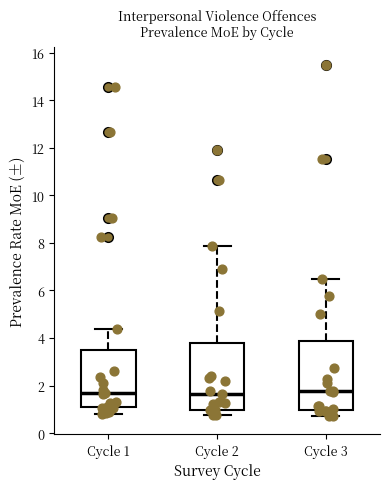

Reading left to right, read every box against the y-axis: the position of its median line, the range the box covers, and the ends of its whiskers. The values are not printed on the chart, so give them approximately, as read against the axis.

Cycle 1: median 1.6, box 1.0 to 3.6, whiskers 0.8 to 4.4
Cycle 2: median 1.6, box 1.0 to 3.8, whiskers 0.8 to 7.8
Cycle 3: median 1.8, box 1.0 to 3.8, whiskers 0.8 to 6.4